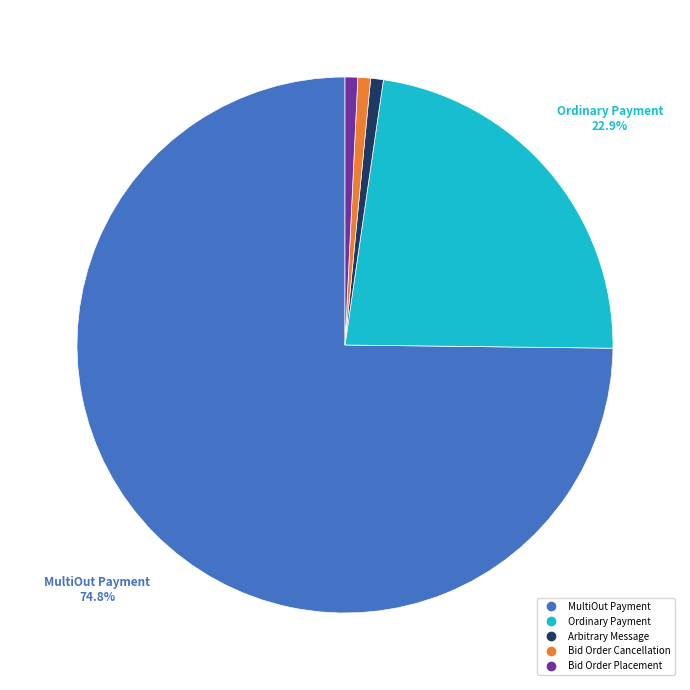

Combined, do Ordinary Payment and Bid Order Cancellation account for over 50%?

No